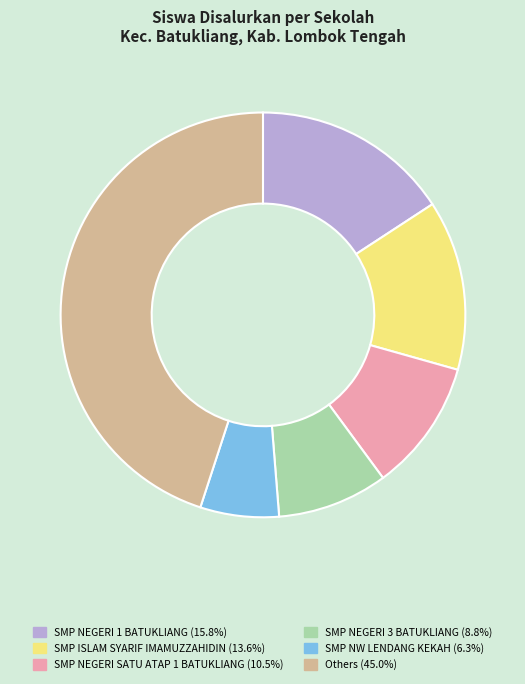

Is the sum of SMP NEGERI 1 BATUKLIANG (15.8%) and SMP NEGERI SATU ATAP 1 BATUKLIANG (10.5%) greater than half?

No